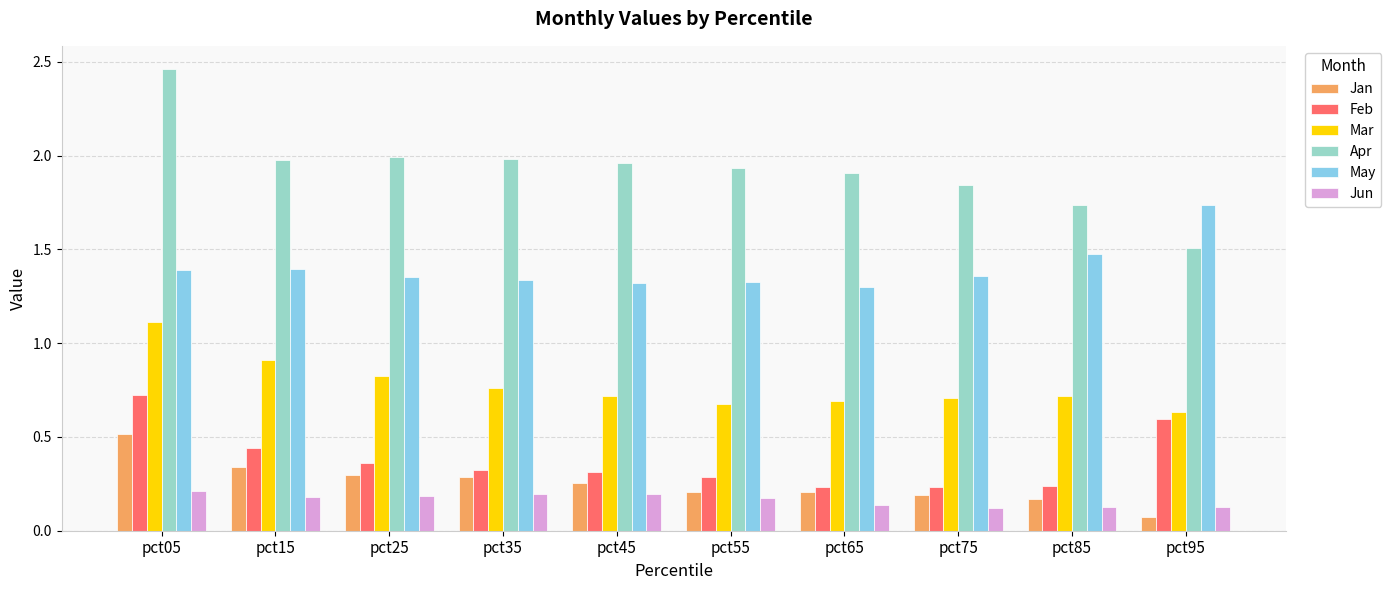

Which series has the largest range (max minus min)?

Apr